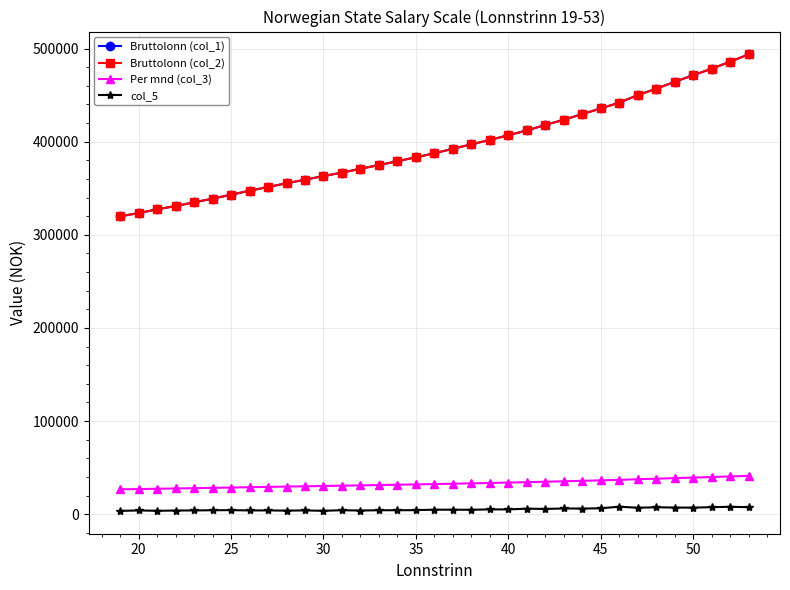

Does the chart have visible grid lines?

Yes